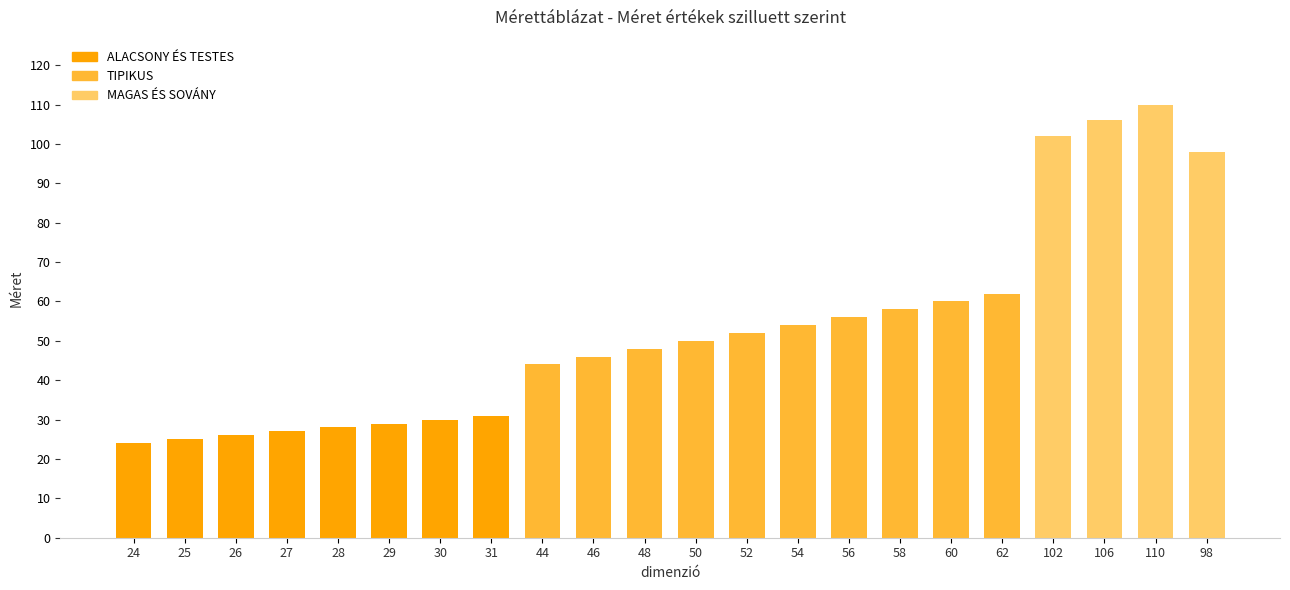

Is it true that the value at 110 is 110?

True